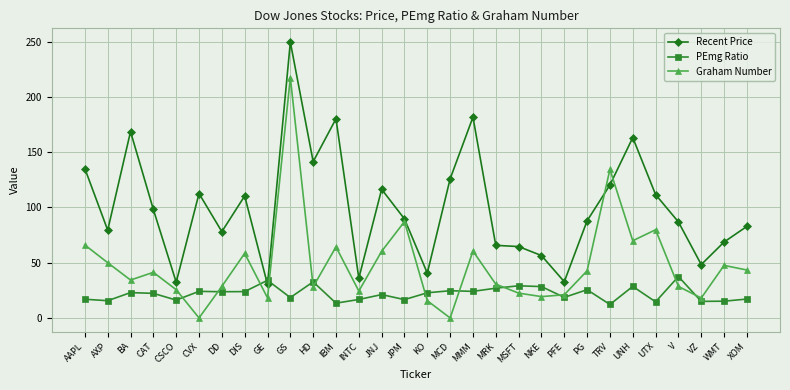

What is the maximum value for Graham Number?

217.4